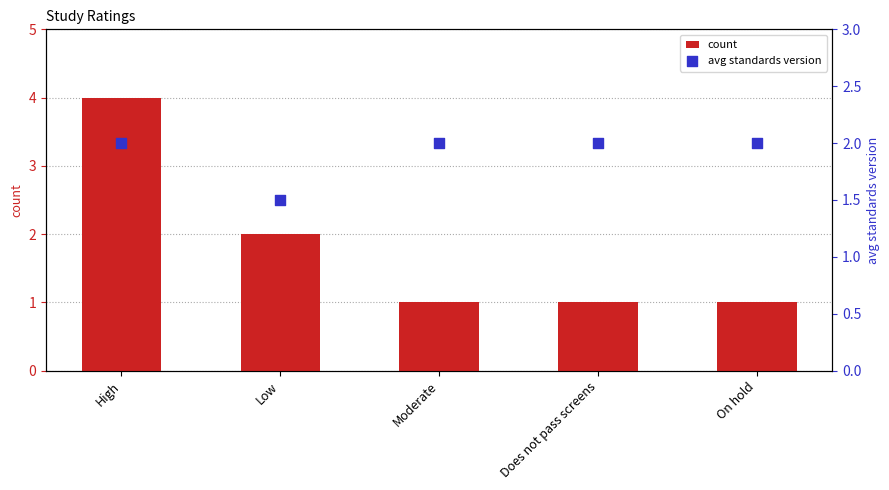

What are all the series names shown in the legend?

count, avg standards version